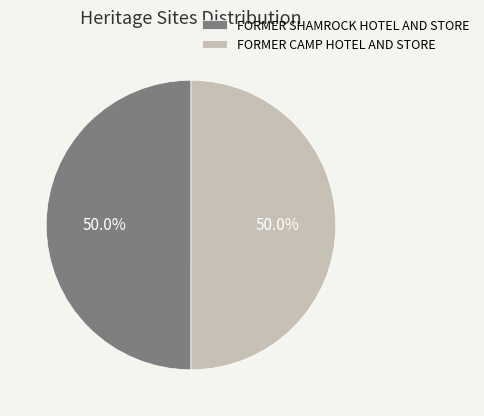

To the nearest percent, what is the average slice percentage?

50%